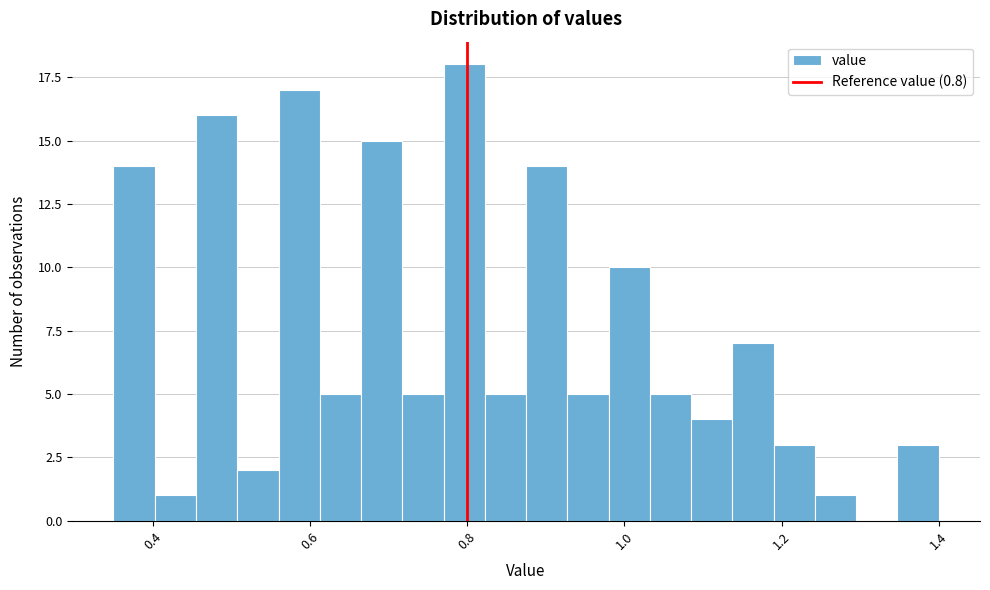

Read against the x-axis, roughly where is the centre of the tallest bar?

0.80